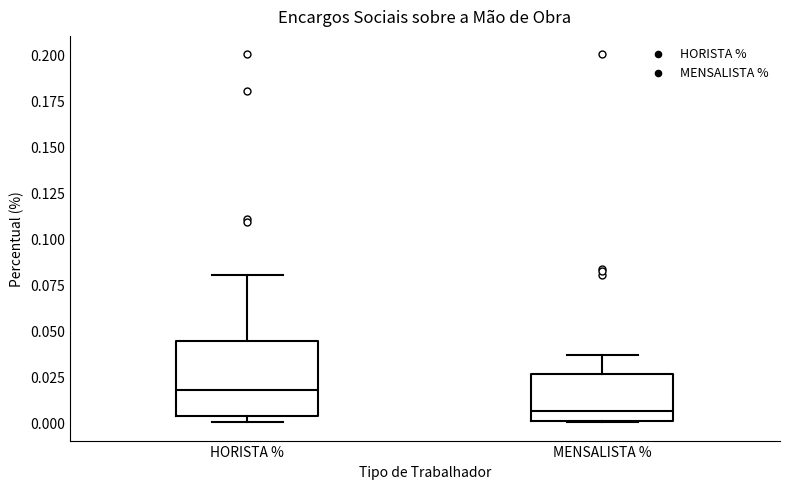

Reading left to right, read every box against the y-axis: the position of its median line, the range the box covers, and the ends of its whiskers. The values are not printed on the chart, so give them approximately, as read against the axis.

HORISTA %: median 0.015, box 0.005 to 0.045, whiskers 0.000 to 0.080
MENSALISTA %: median 0.005, box 0.000 to 0.025, whiskers 0.000 to 0.035